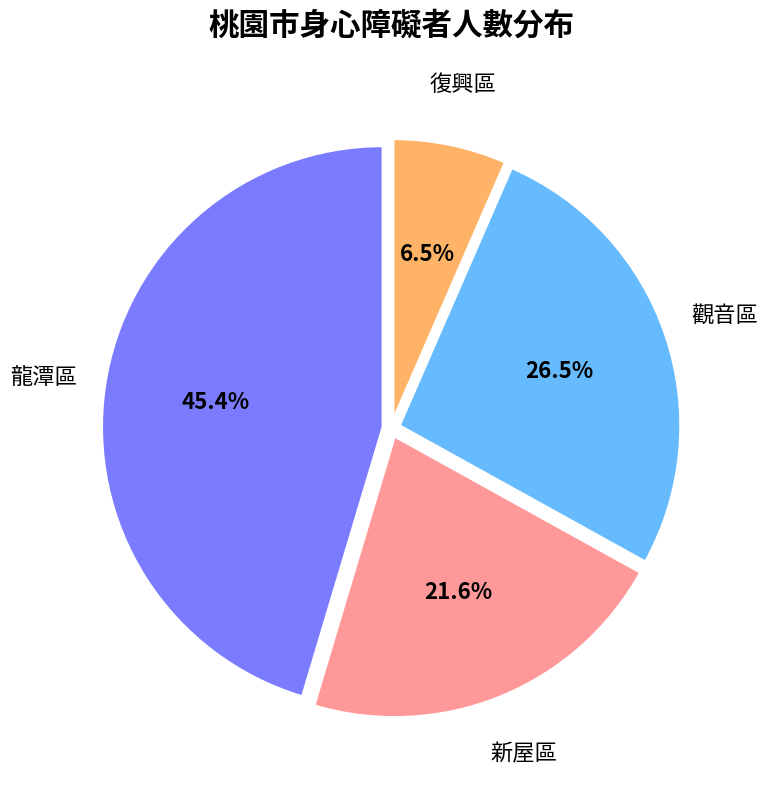

Which slice is the largest?

龍潭區